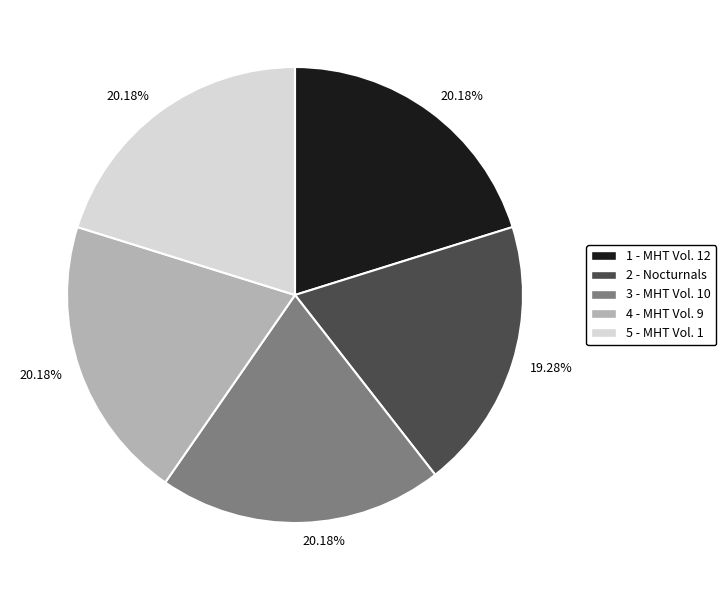

To the nearest percent, what is the average slice percentage?

20%